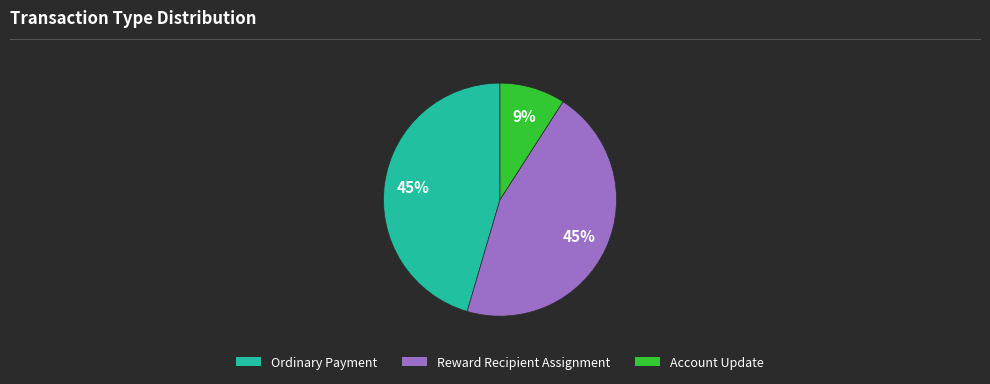

Approximately how many times larger is the value at Reward Recipient Assignment compared to Account Update?

5.0